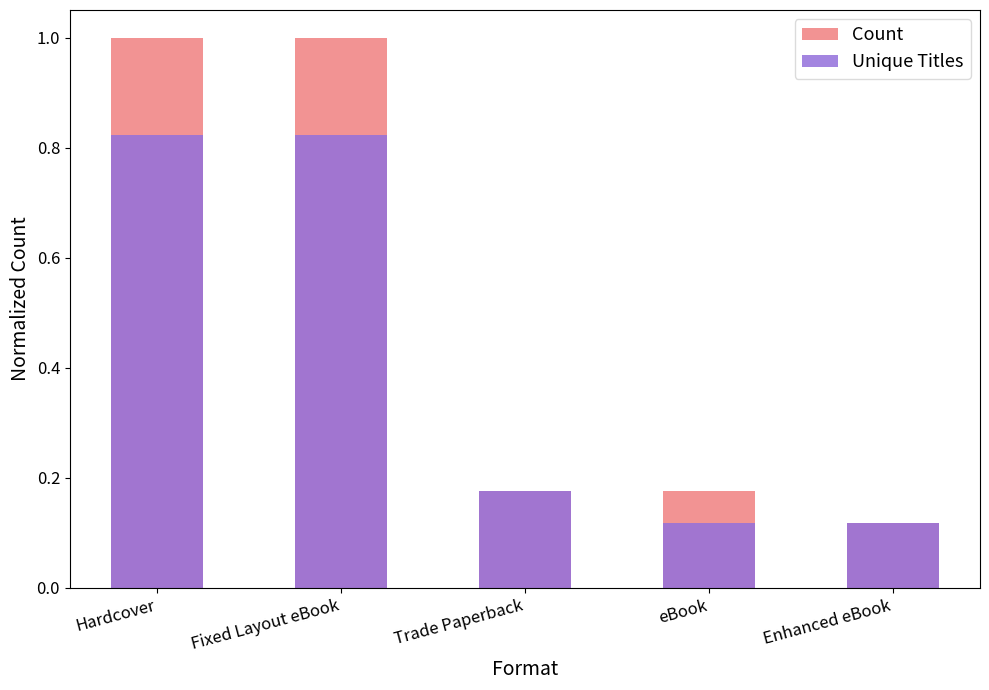

Reading left to right, extract all data points from this chart.

Count: 1.0	1.0	0.2	0.2	0.1
Unique Titles: 0.8	0.8	0.2	0.1	0.1